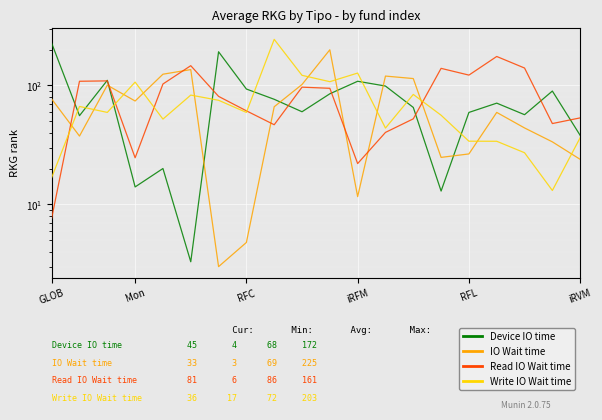

Is it true that Device IO time equals 93.4 at 7?

True